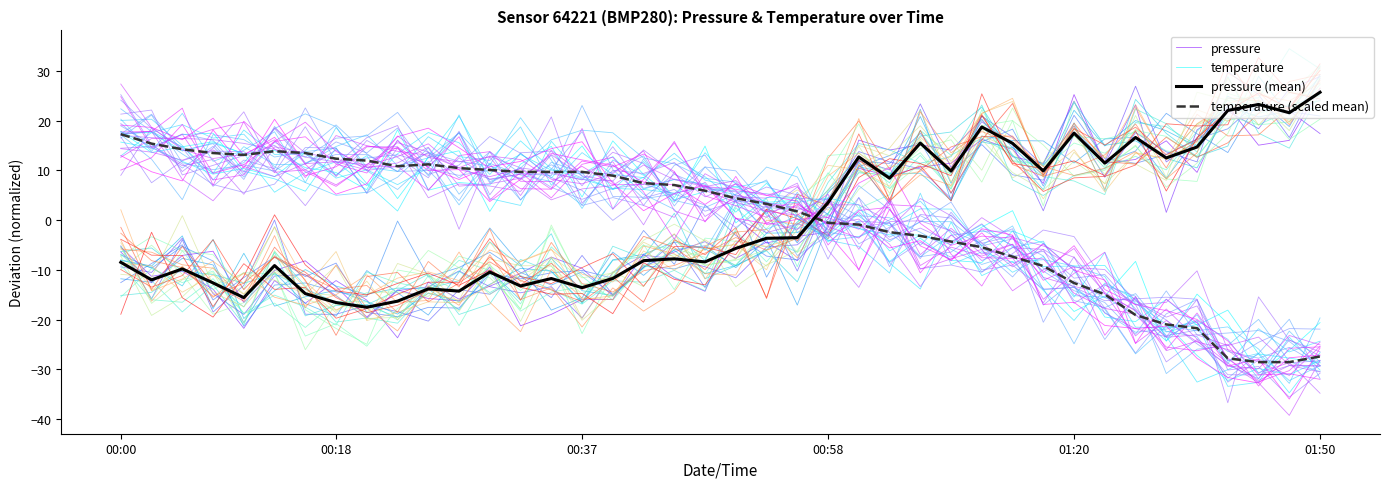

Reading left to right, list all the values displayed in this chart.

pressure: -6.4	-12.6	-7.1	-6.3	-16.6	-10.1	-8.2	-13.4	-19.5	-14.0	-15.8	-16.2	-9.5	-21.3	-19.0	-15.9	-16.0	-6.9	-11.6	-14.3	0.4	-4.6	-3.3	-2.5	10.4	8.9	10.7	11.4	16.2	14.2	7.4	25.2	11.4	12.2	15.9	9.6	22.9	15.1	16.0	26.5
temperature: 17.8	13.6	14.7	15.7	13.3	14.0	10.5	9.6	6.1	18.1	6.0	7.5	7.1	13.4	8.5	14.9	6.1	8.6	3.5	14.9	-0.6	4.5	4.4	1.2	-1.7	-3.0	-3.0	-4.9	-1.4	1.9	-11.6	-18.4	-15.3	-8.3	-24.3	-14.9	-20.8	-30.9	-26.2	-20.6
pressure (mean): -8.5	-12.0	-9.8	-12.6	-15.6	-9.1	-14.8	-16.6	-17.5	-16.3	-13.8	-14.3	-10.5	-13.3	-11.8	-13.6	-11.7	-8.2	-7.8	-8.4	-5.7	-3.7	-3.5	3.5	12.7	8.4	15.5	9.9	18.7	15.4	9.9	17.5	11.4	16.6	12.5	14.7	22.0	23.2	21.6	25.7
temperature (scaled mean): 17.3	15.4	14.2	13.5	13.1	13.9	13.5	12.3	12.0	10.8	11.2	10.4	10.1	9.7	9.7	9.7	8.9	7.4	7.0	5.9	4.4	3.2	1.7	-0.5	-0.9	-2.4	-3.2	-4.3	-5.5	-7.4	-9.2	-12.7	-14.9	-19.1	-21.0	-21.7	-27.8	-28.6	-28.6	-27.4